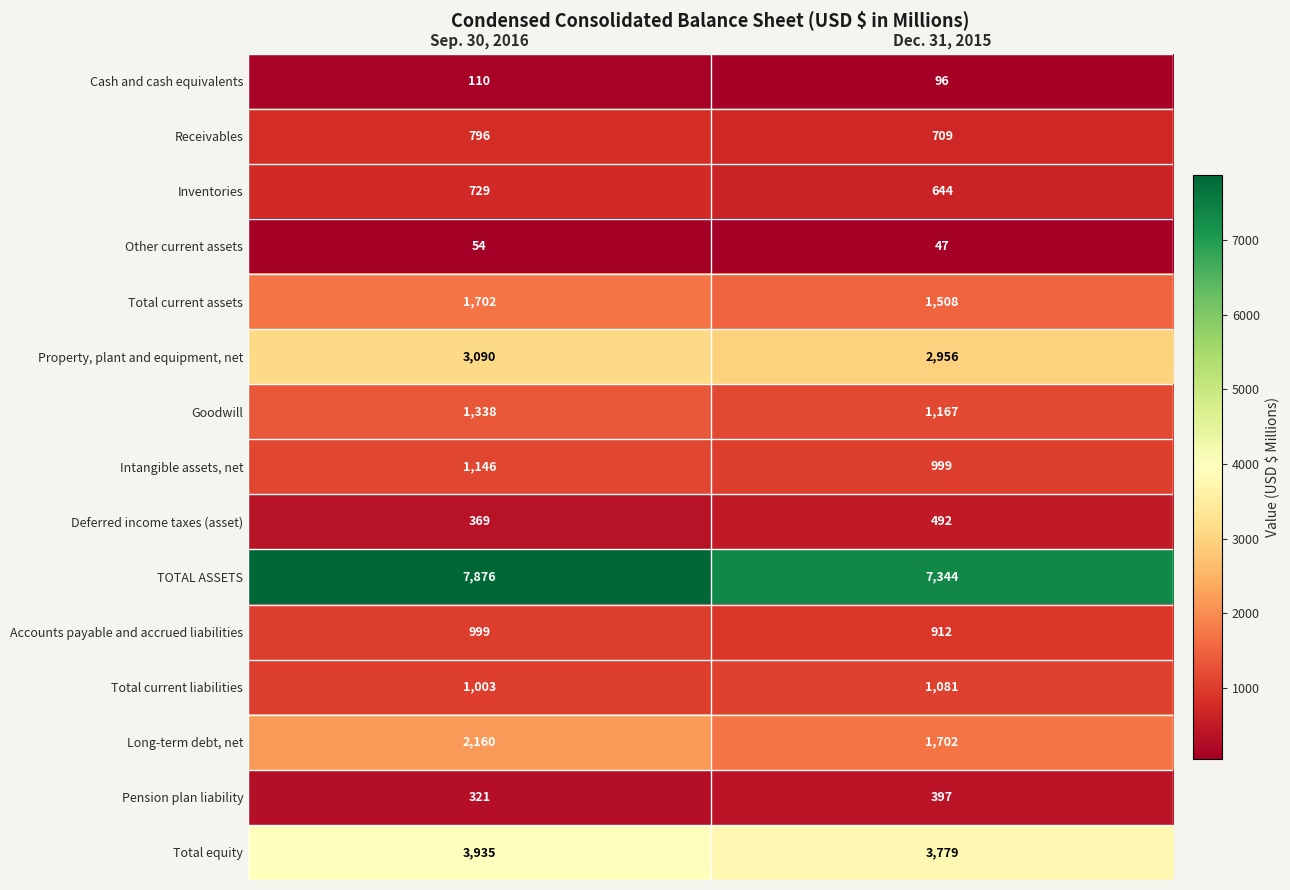

Is it true that Pension plan liability equals 244 at Dec. 31, 2015?

False